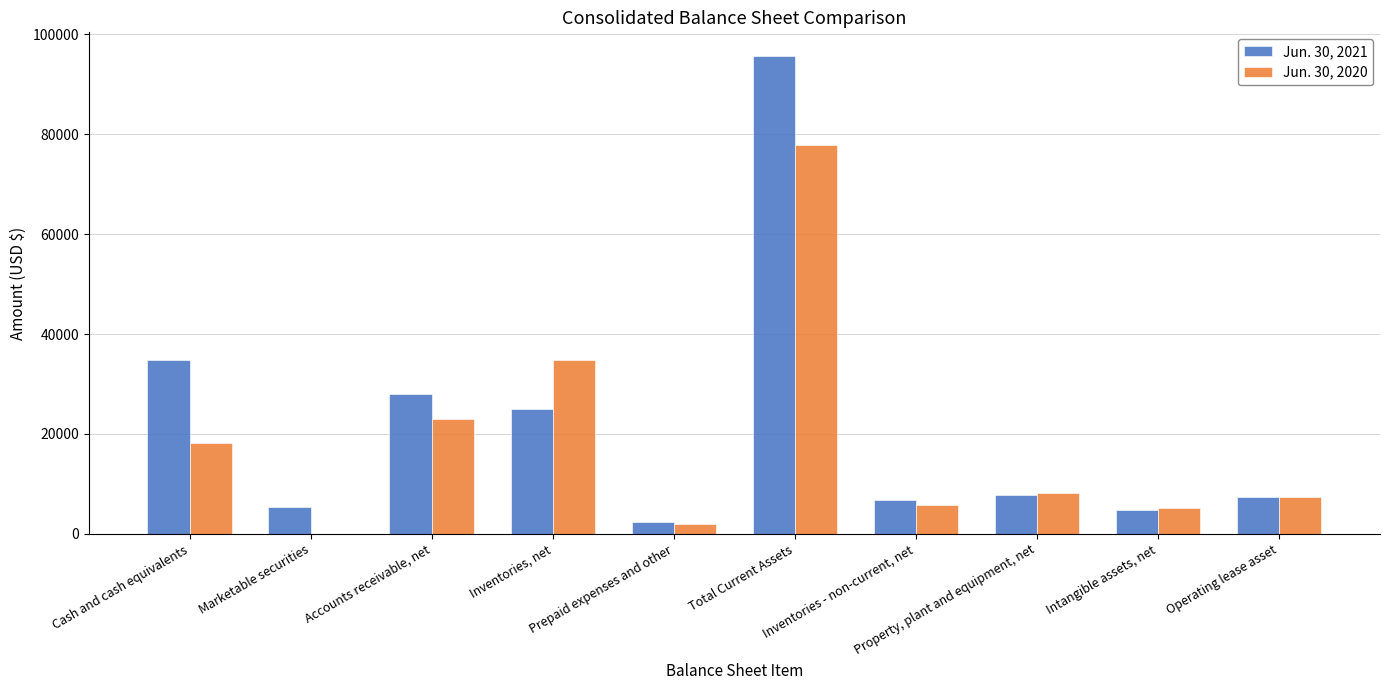

How many groups of bars are there?

10